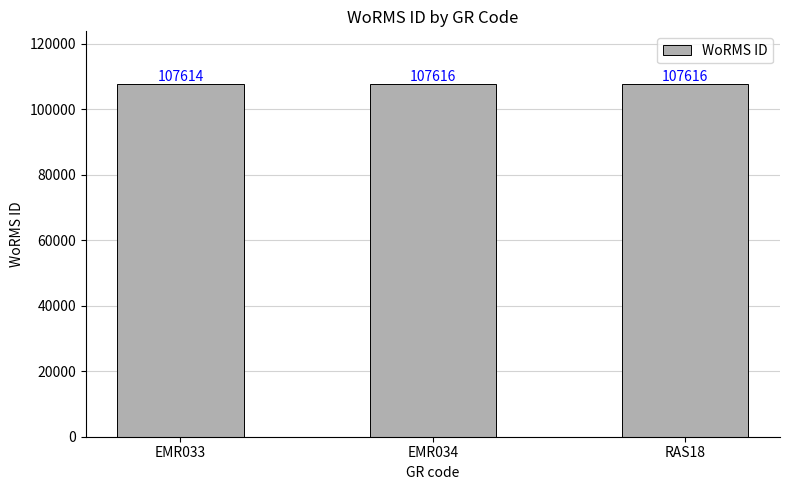

What is the smallest value displayed?

107614